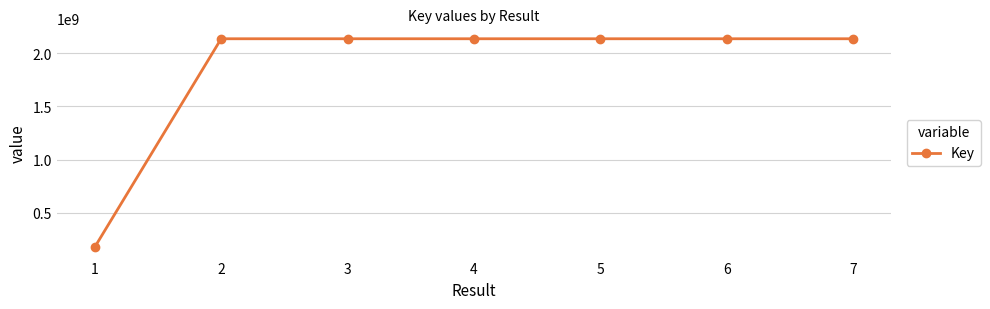

What is the greatest value displayed?

2137718357